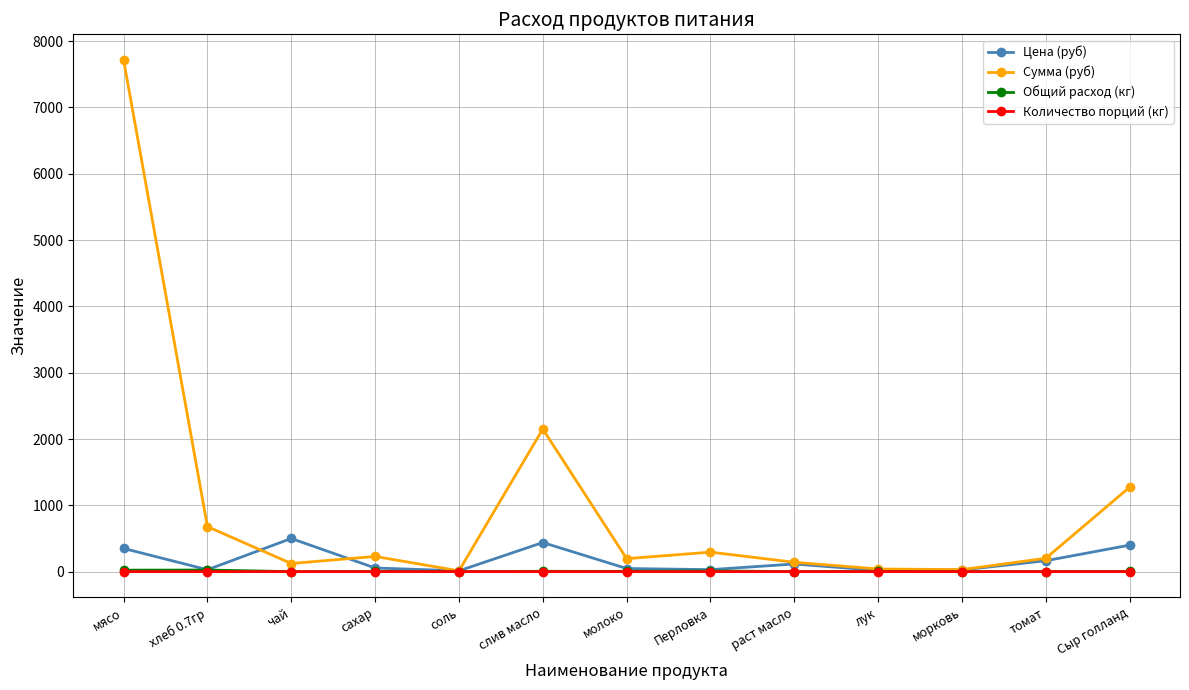

Is it true that Количество порций (кг) equals 0.0 at раст масло?

True